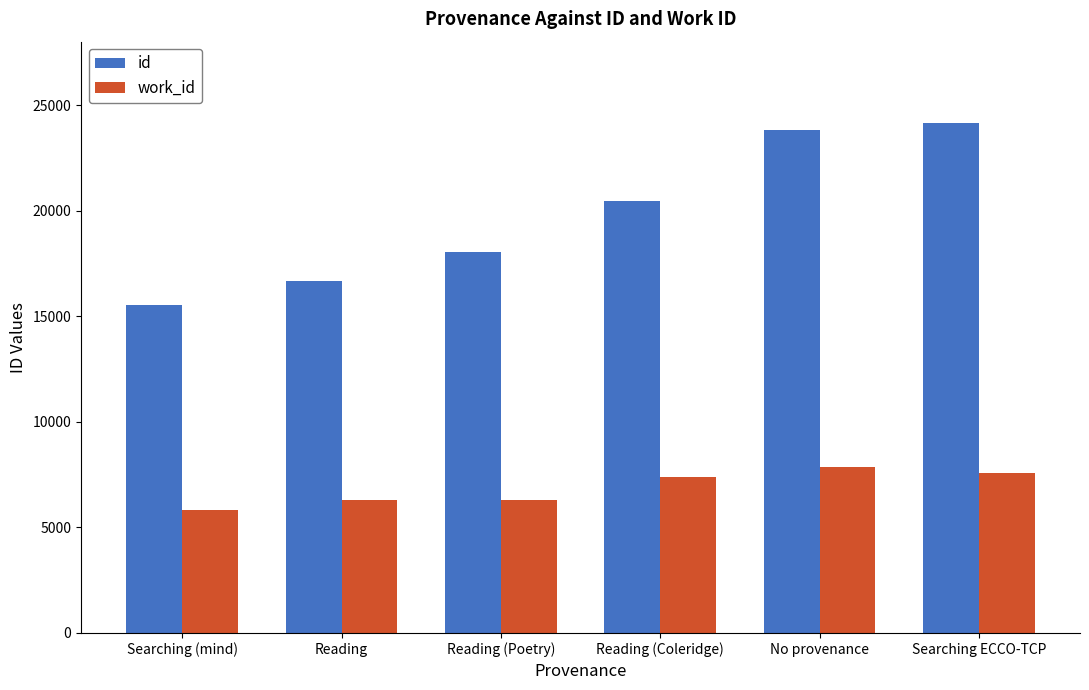

What is the highest value of the work_id series?

7879